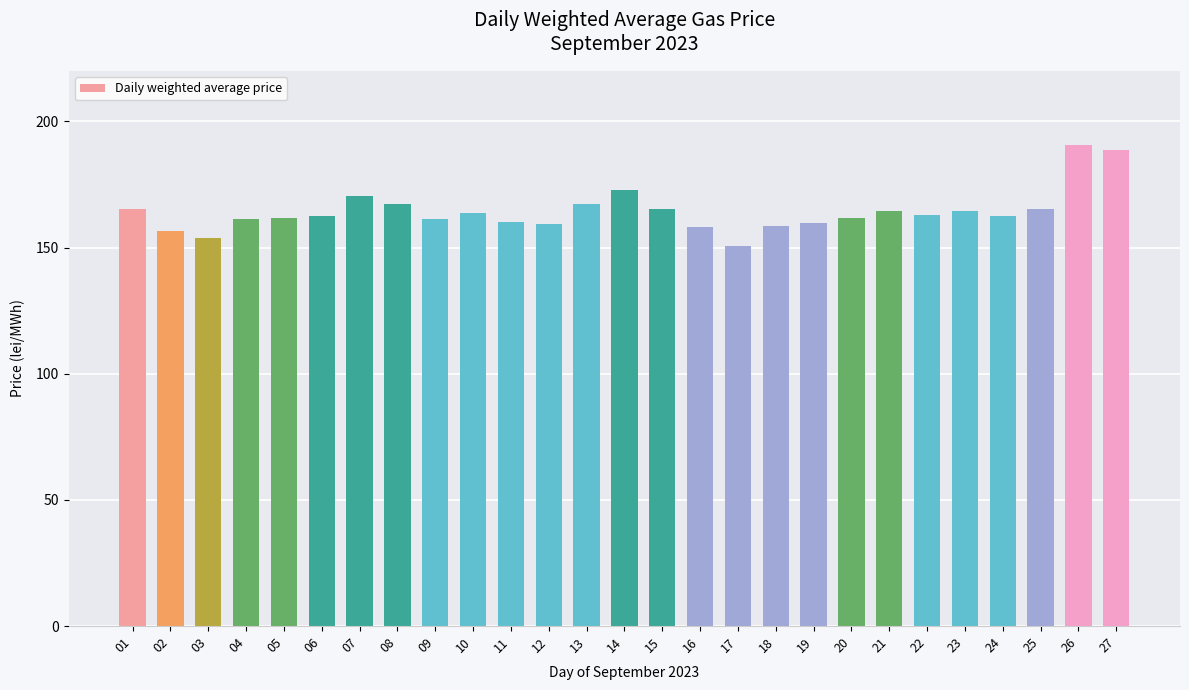

At which label is the value closest to 170?

07